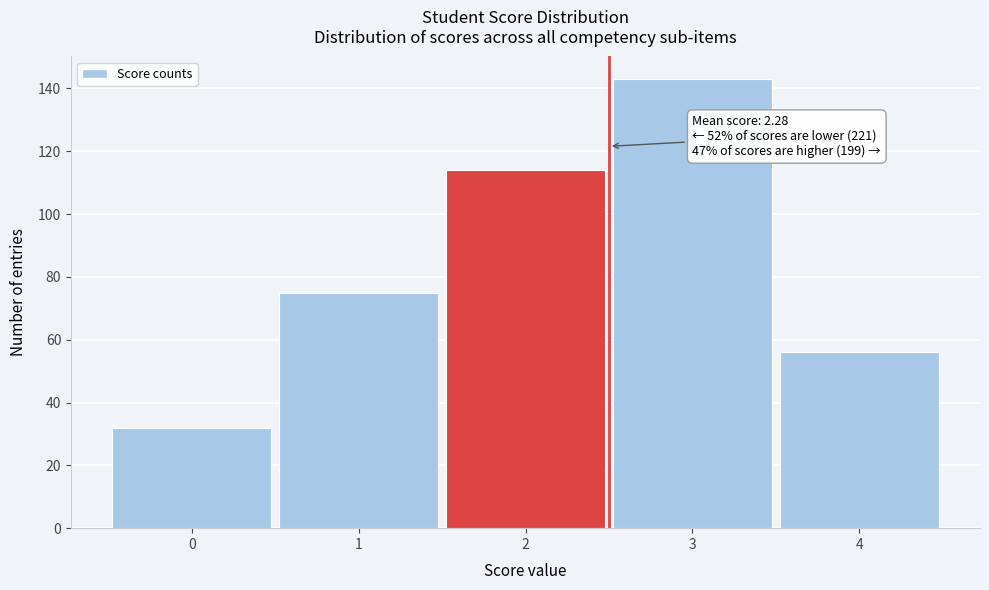

Over which range of the x-axis is the bar tallest?

2.5 to 3.5